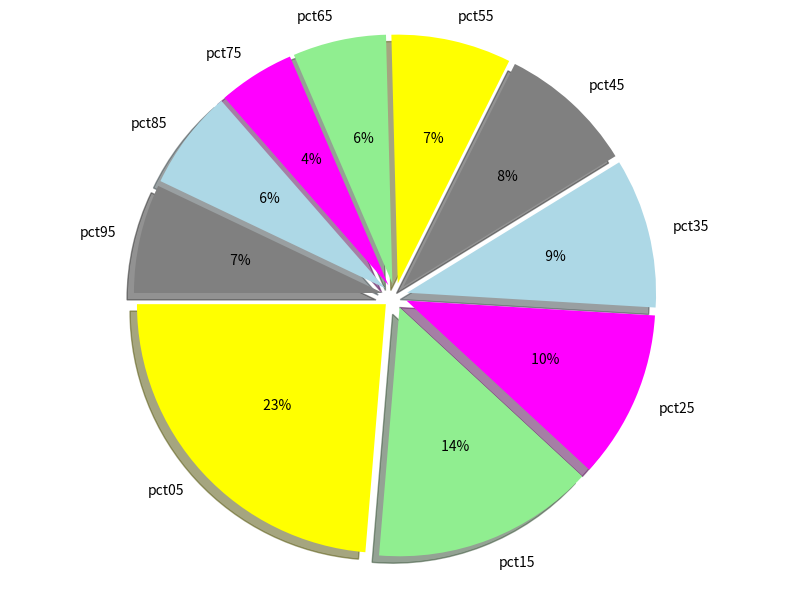

Does any single category account for the majority?

No